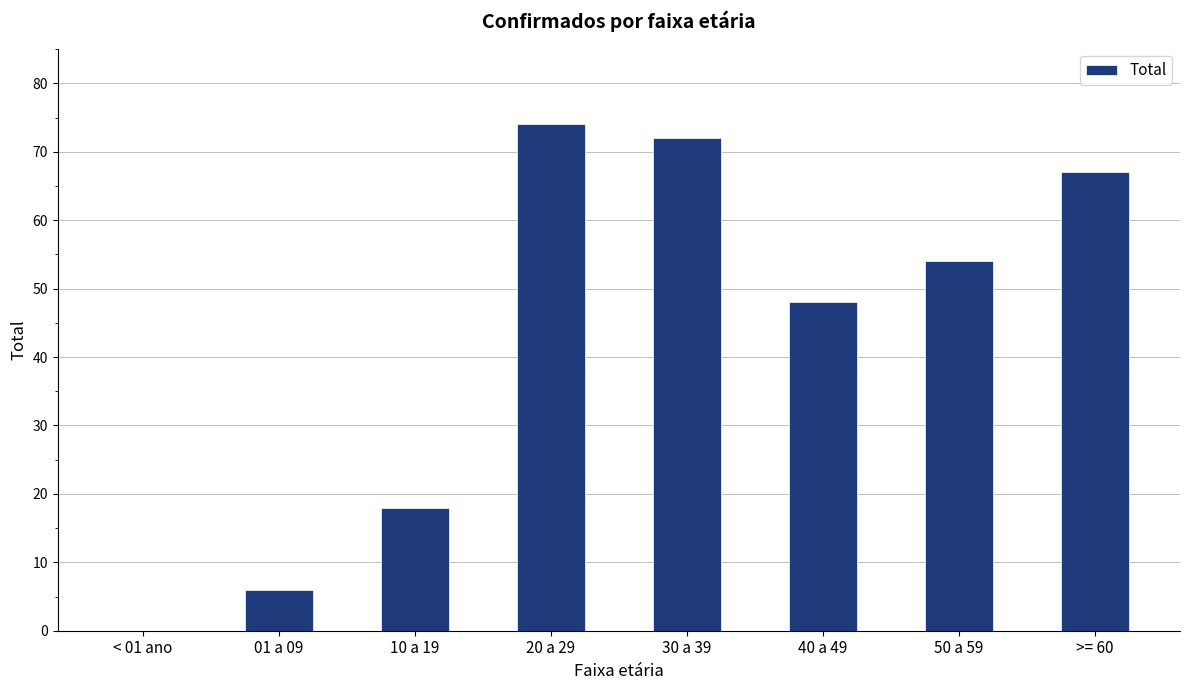

Reading left to right, what are all the values shown in this chart?

0	6	18	74	72	48	54	67